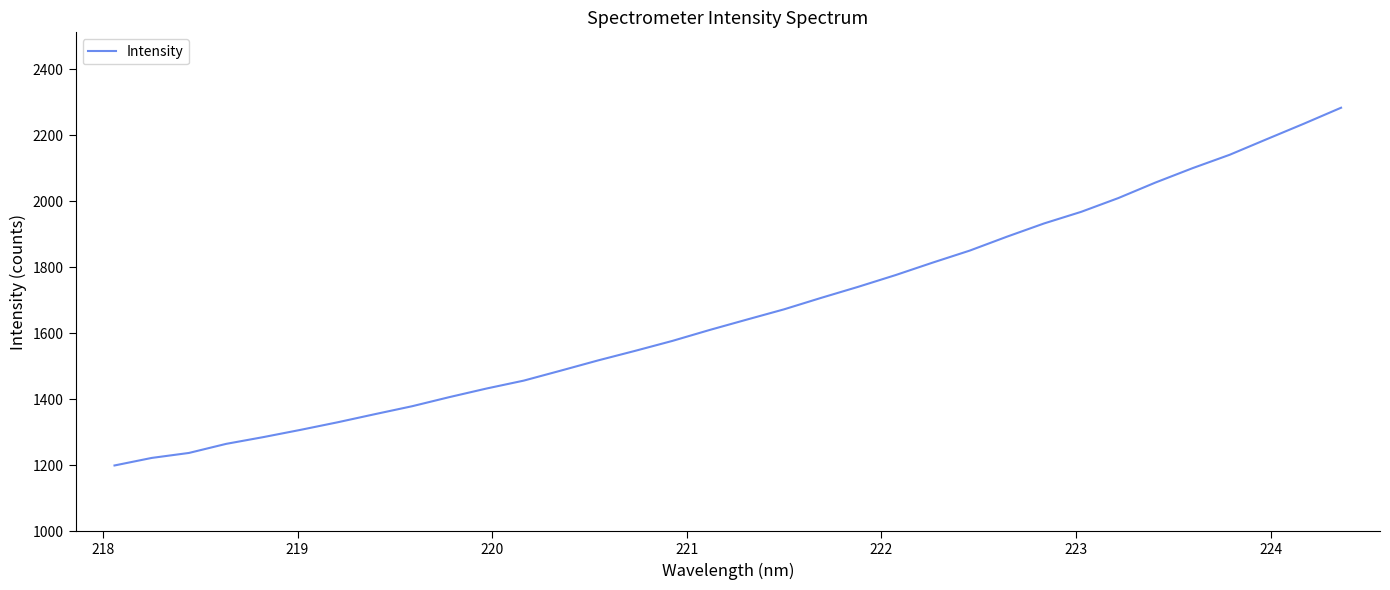

What is the smallest value displayed?

1199.7